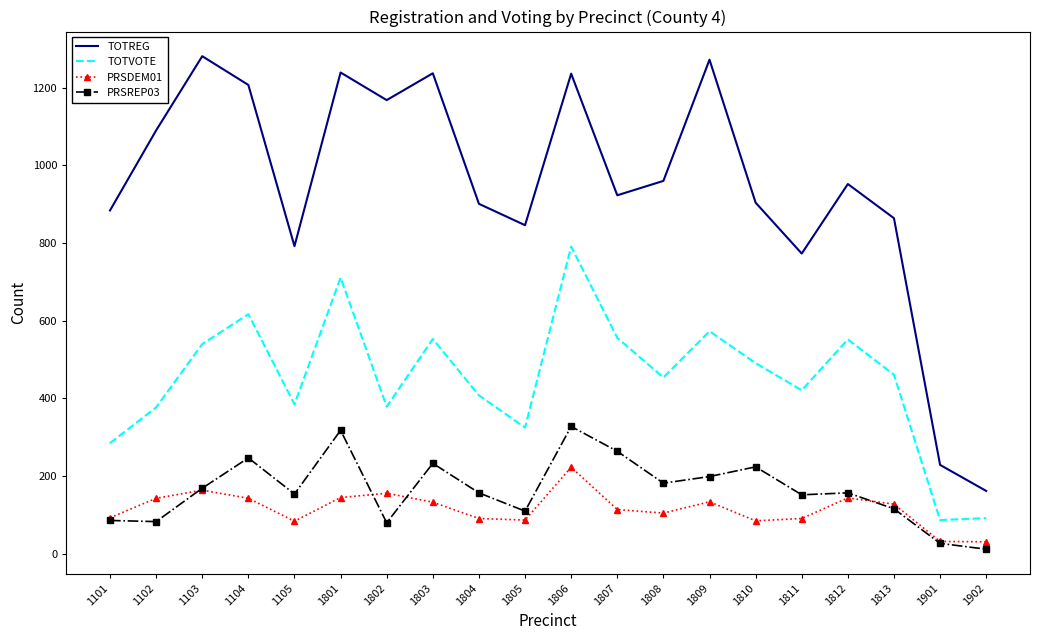

What is the difference between the maximum and minimum values in the PRSREP03 series?

316